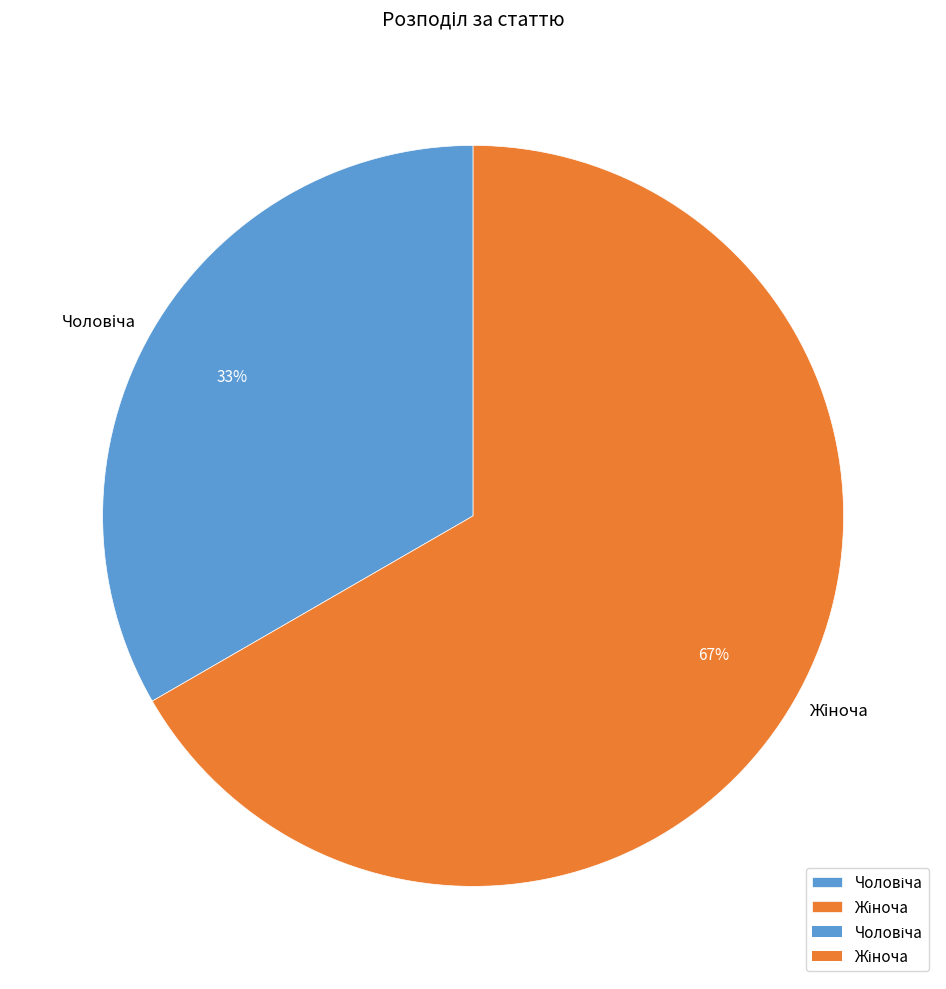

Is there any slice that represents more than half of the pie?

Yes